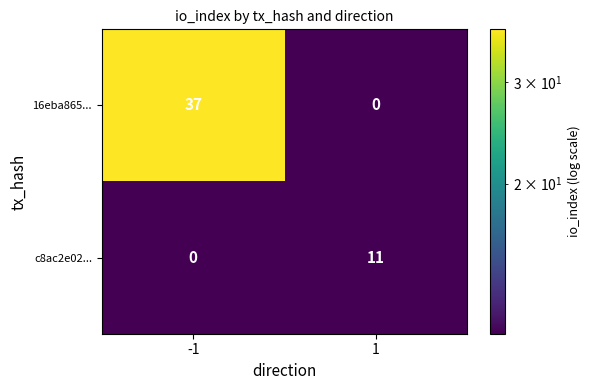

Between -1 and 1, which series saw the biggest shift?

16eba865...